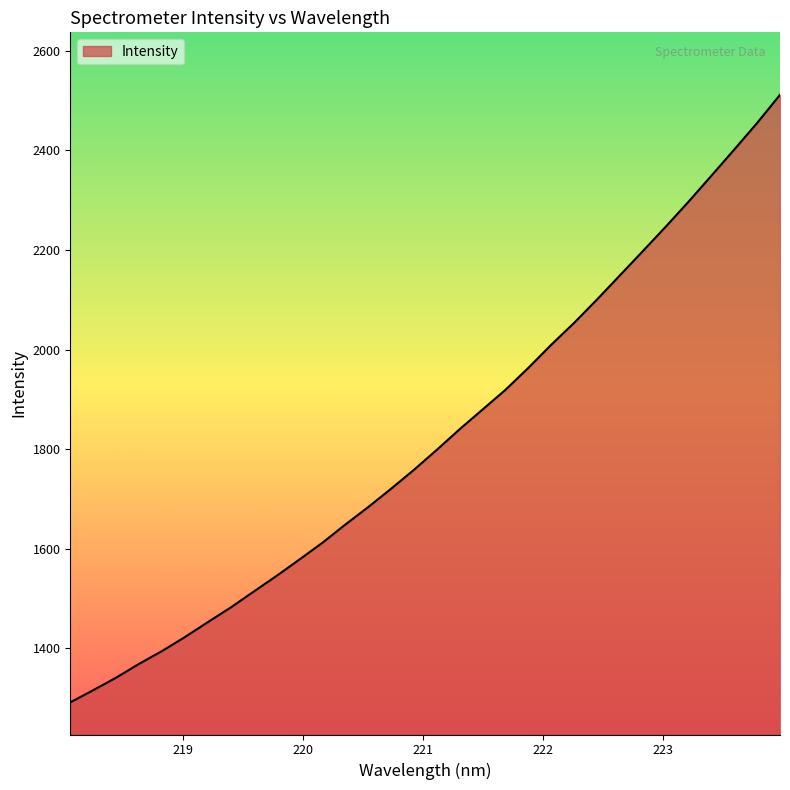

What is the greatest value displayed?

2511.8